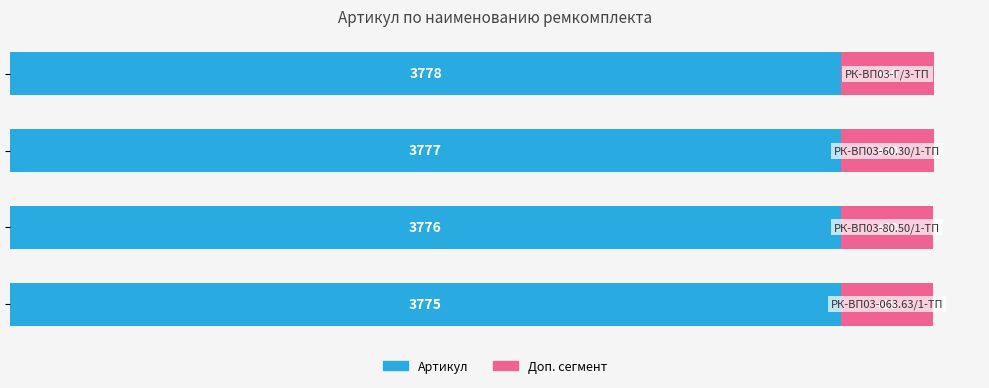

What is the lowest value of the Артикул series?

89.9